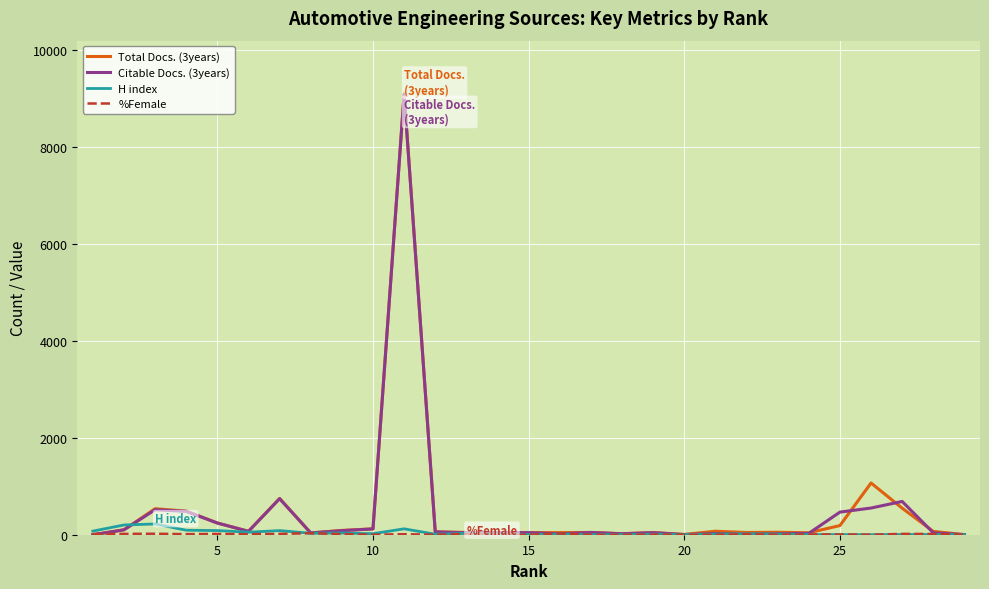

How many lines are shown in the chart?

4